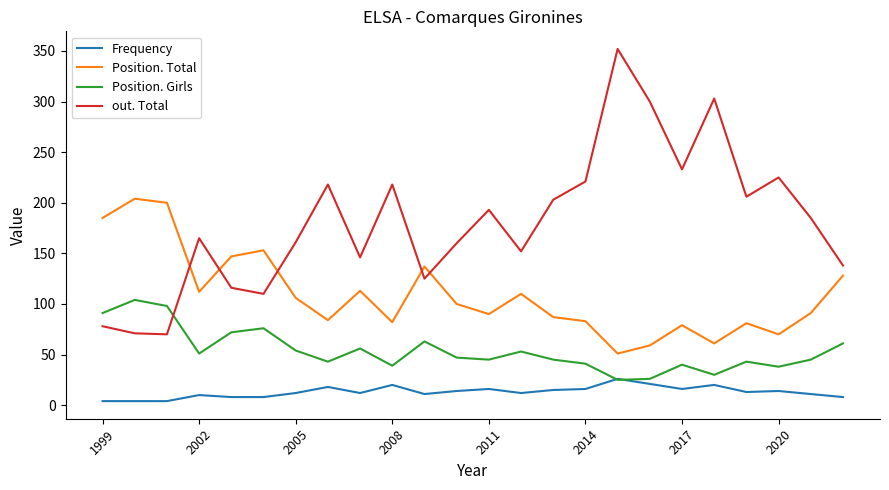

How many intersections are there between out. Total and Position. Total?

5